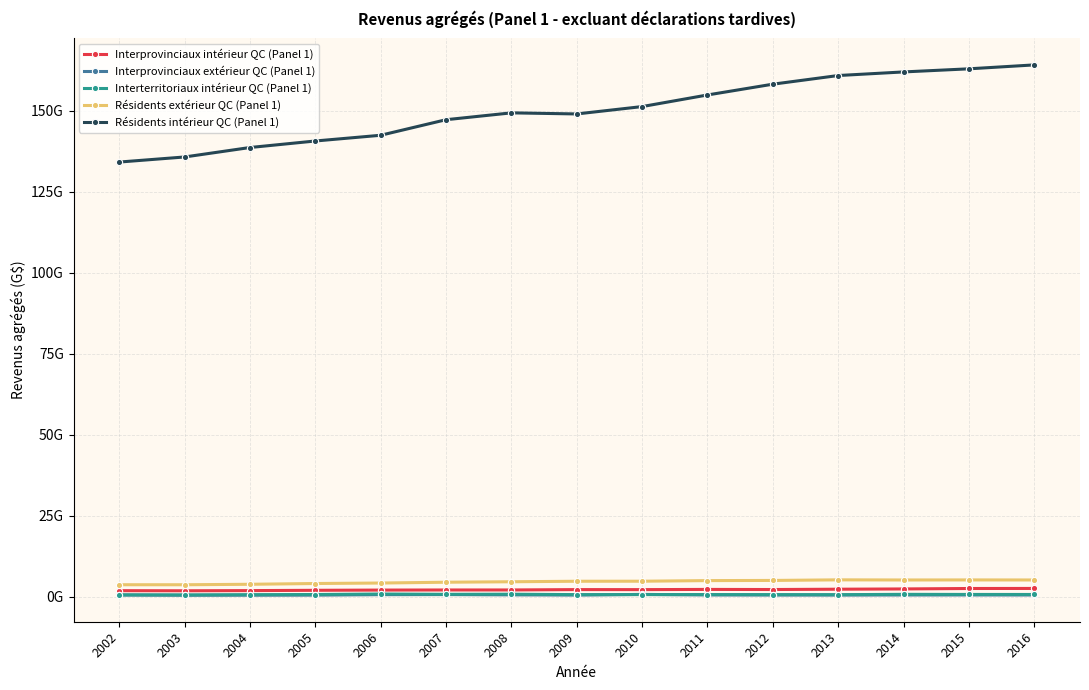

Rank the categories by Résidents extérieur QC (Panel 1) value from highest to lowest.

2013, 2015, 2016, 2014, 2012, 2011, 2010, 2009, 2008, 2007, 2006, 2005, 2004, 2002, 2003